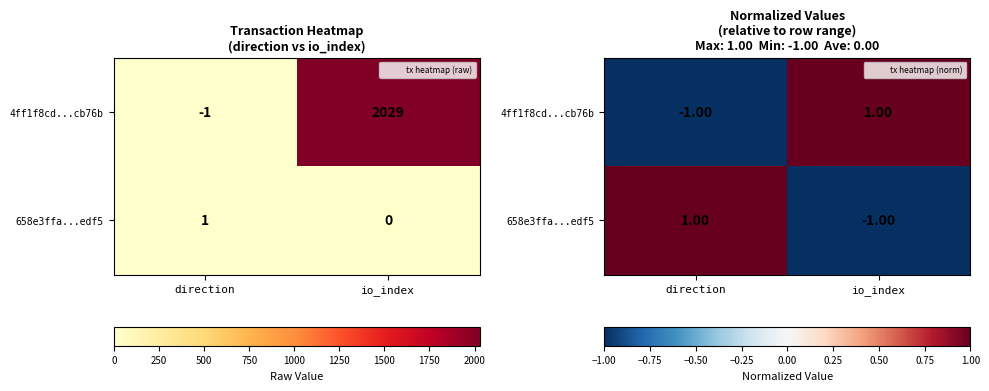

List the series in order of their peak value, highest first.

4ff1f8cd...cb76b, 658e3ffa...edf5